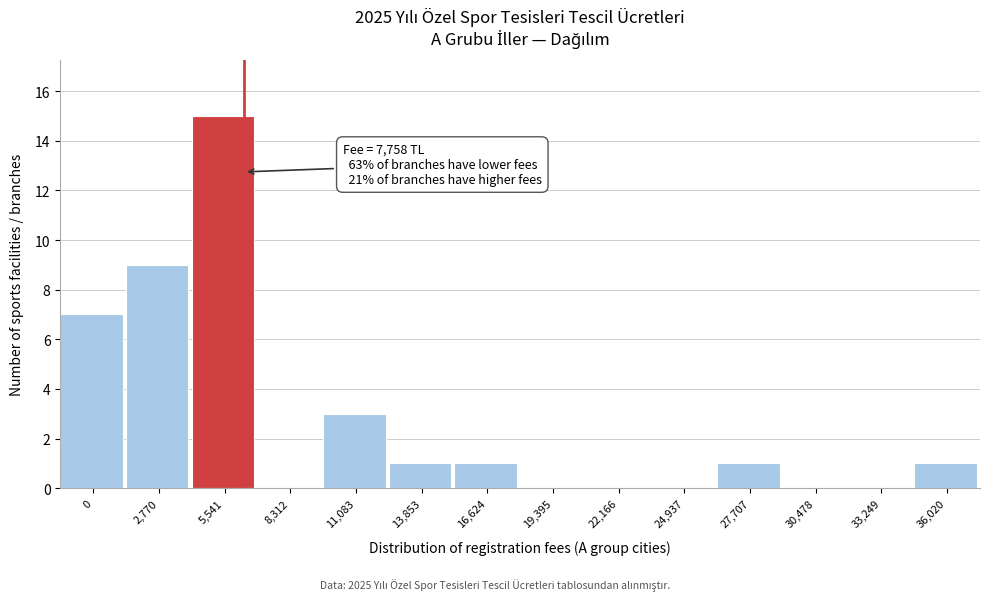

Reading right to left, list all the values displayed in this chart.

36,020=1	33,249=0	30,478=0	27,707=1	24,937=0	22,166=0	19,395=0	16,624=1	13,853=1	11,083=3	8,312=0	5,541=15	2,770=9	0=7